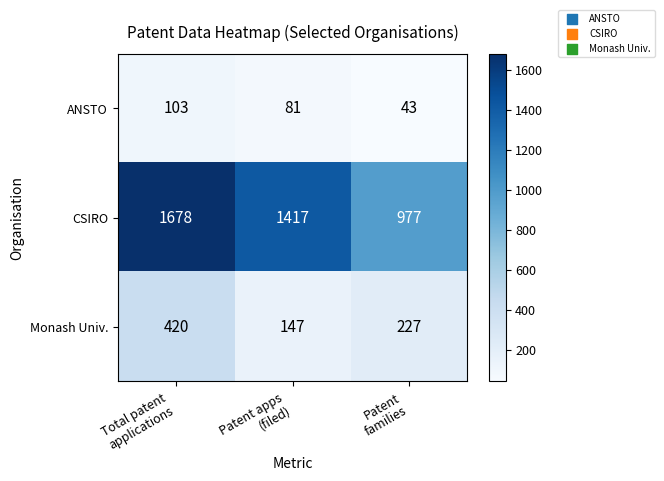

Which series has the widest spread of values?

CSIRO